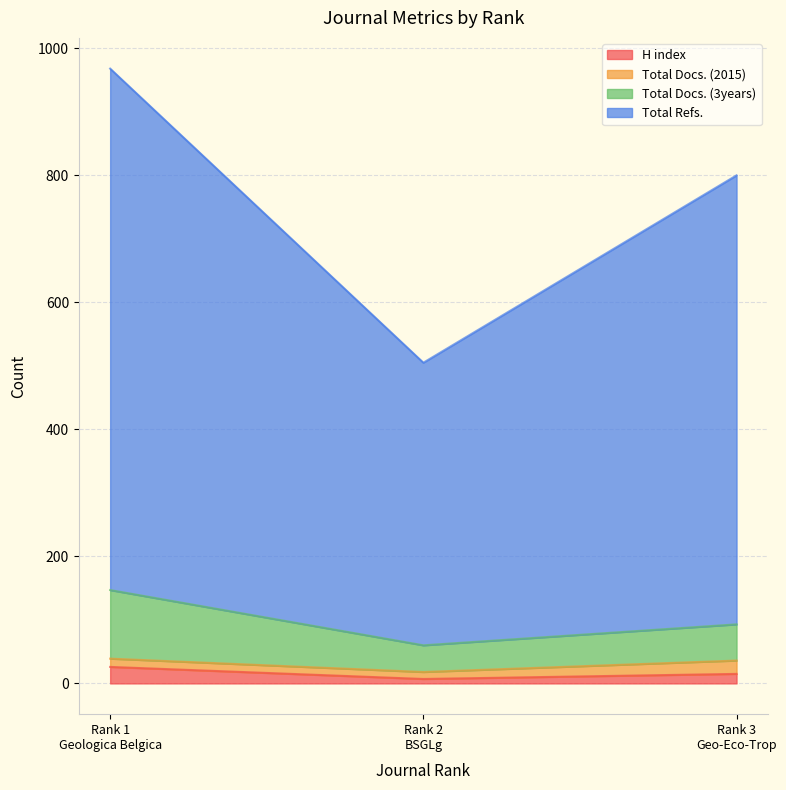

What position from the left is Rank 2
BSGLg?

2